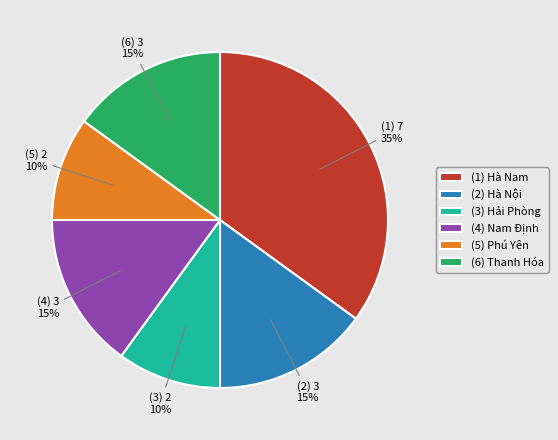

Does any single category account for the majority?

No